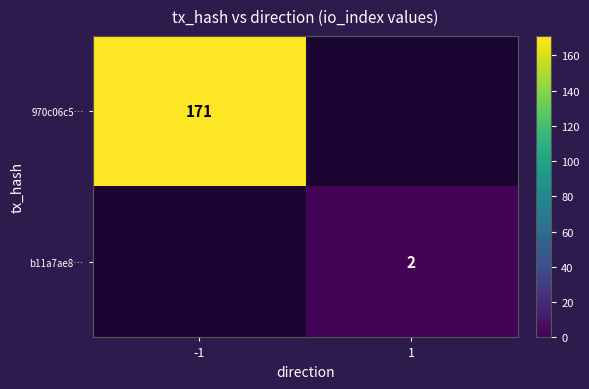

Is it true that 970c06c5… equals 171 at -1?

True